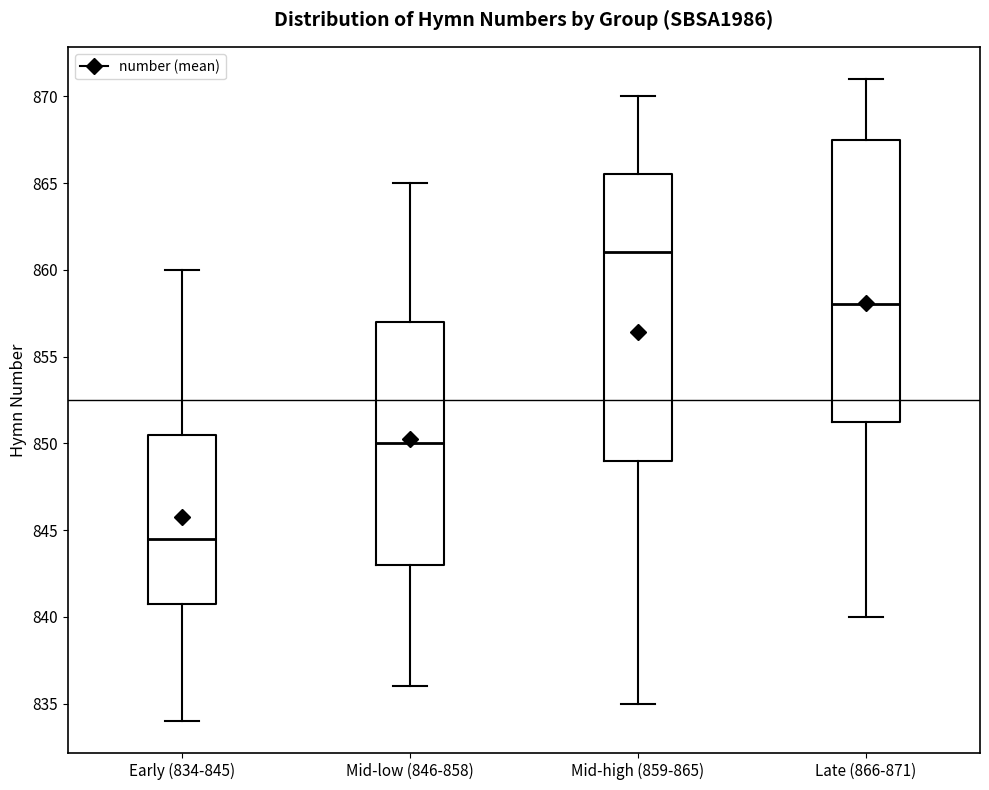

Where does the lower whisker of the box for Mid-high (859-865) end on the y-axis? The values are not printed on the chart, so give them approximately, as read against the axis.

835.0